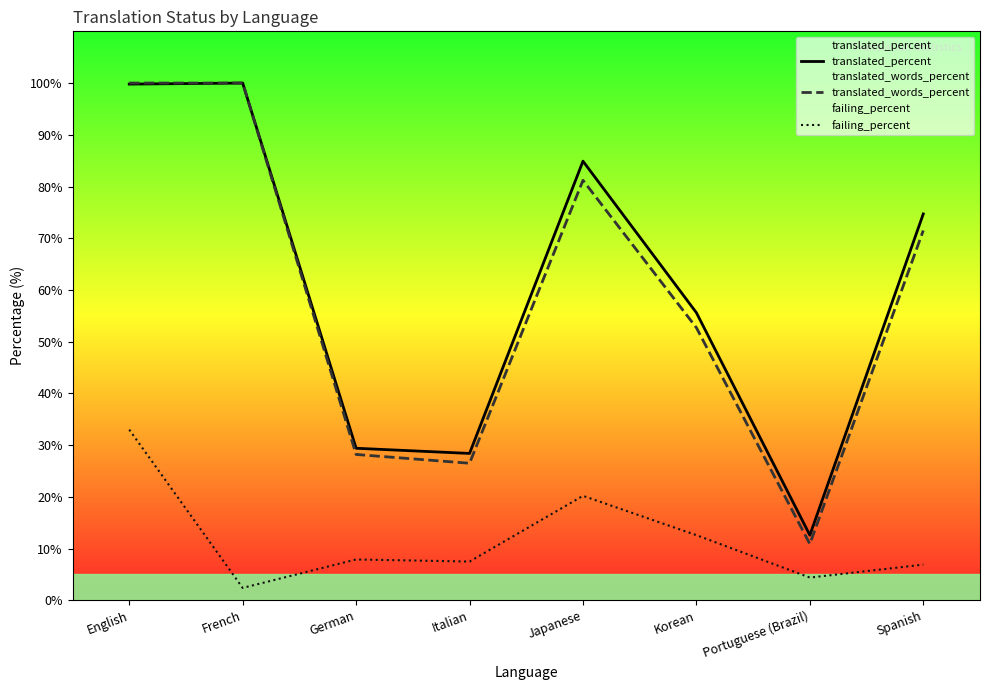

True or false: failing_percent and translated_words_percent intersect in this chart.

False